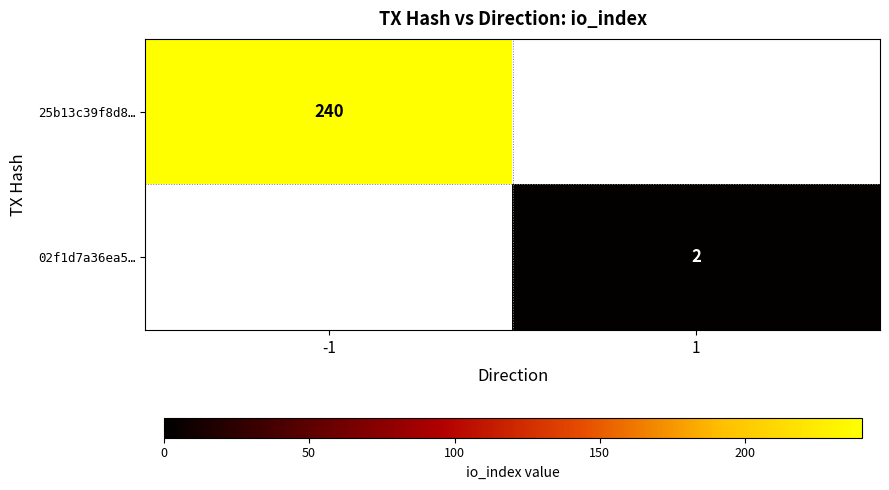

Between -1 and 1, which is larger?

-1